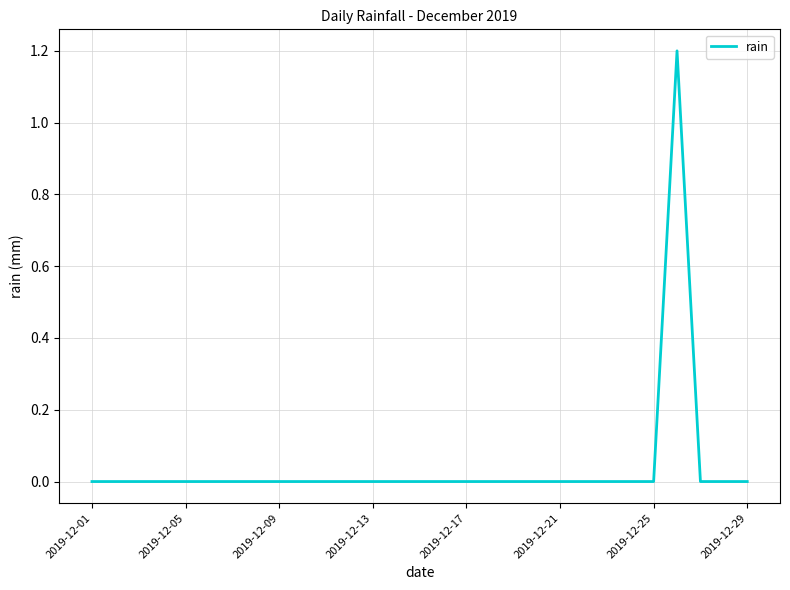

What is the maximum value shown in the chart?

1.2